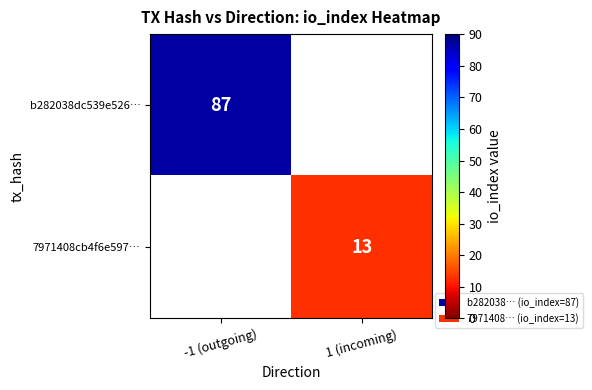

The 7971408cb4f6e597… series shows 13 at 1 (incoming). True or false?

True